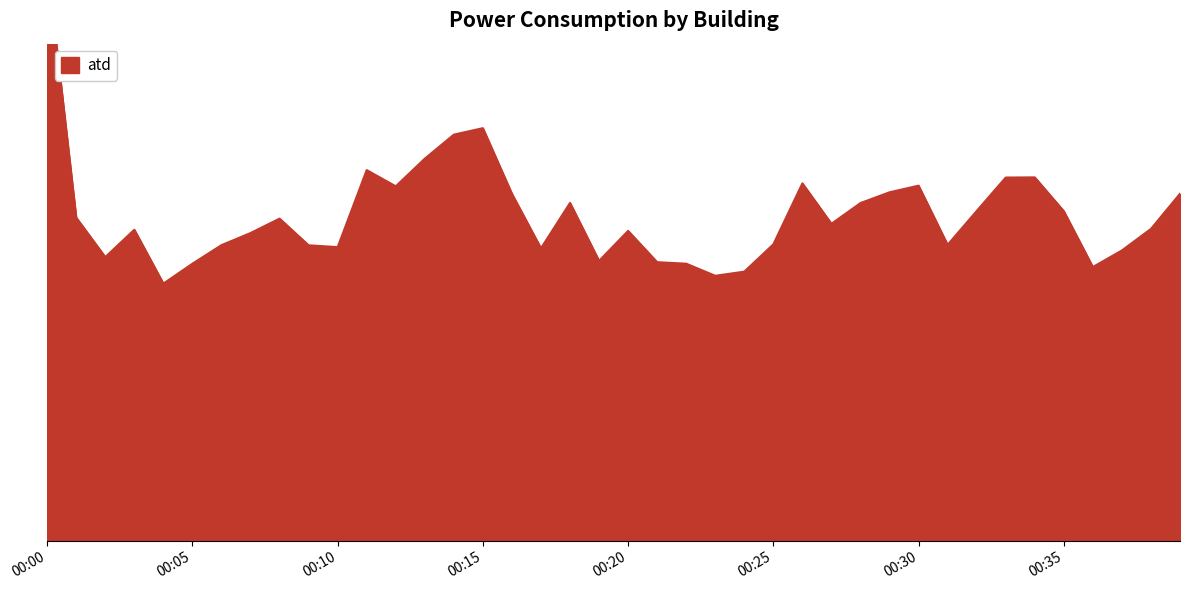

Where is the data nearest to the value 25?

00:15